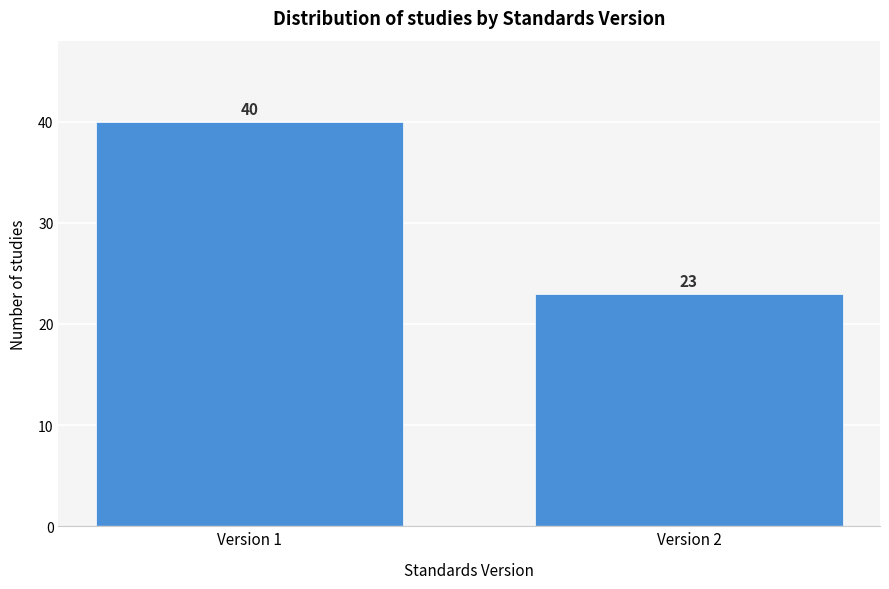

Reading right to left, extract all data points from this chart.

23	40